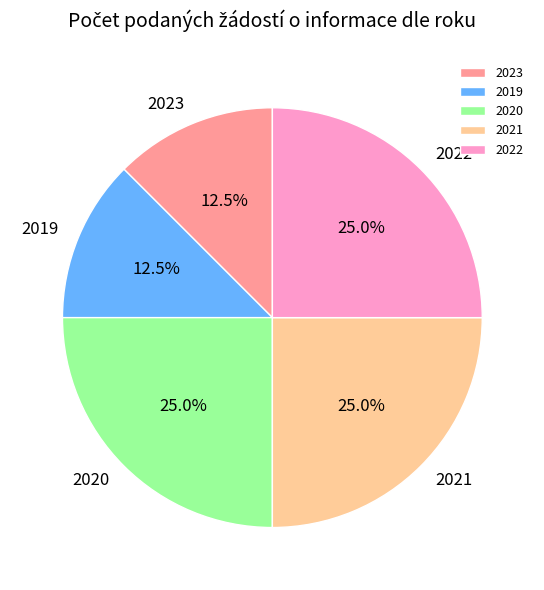

Is there a majority slice in this chart?

No